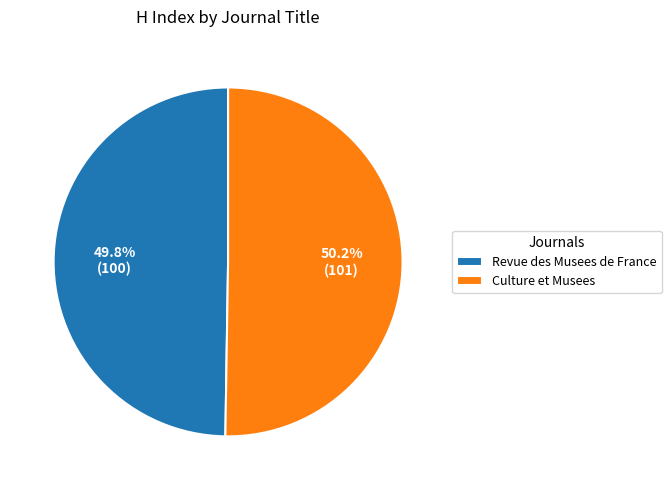

How many slices are in this pie chart?

2